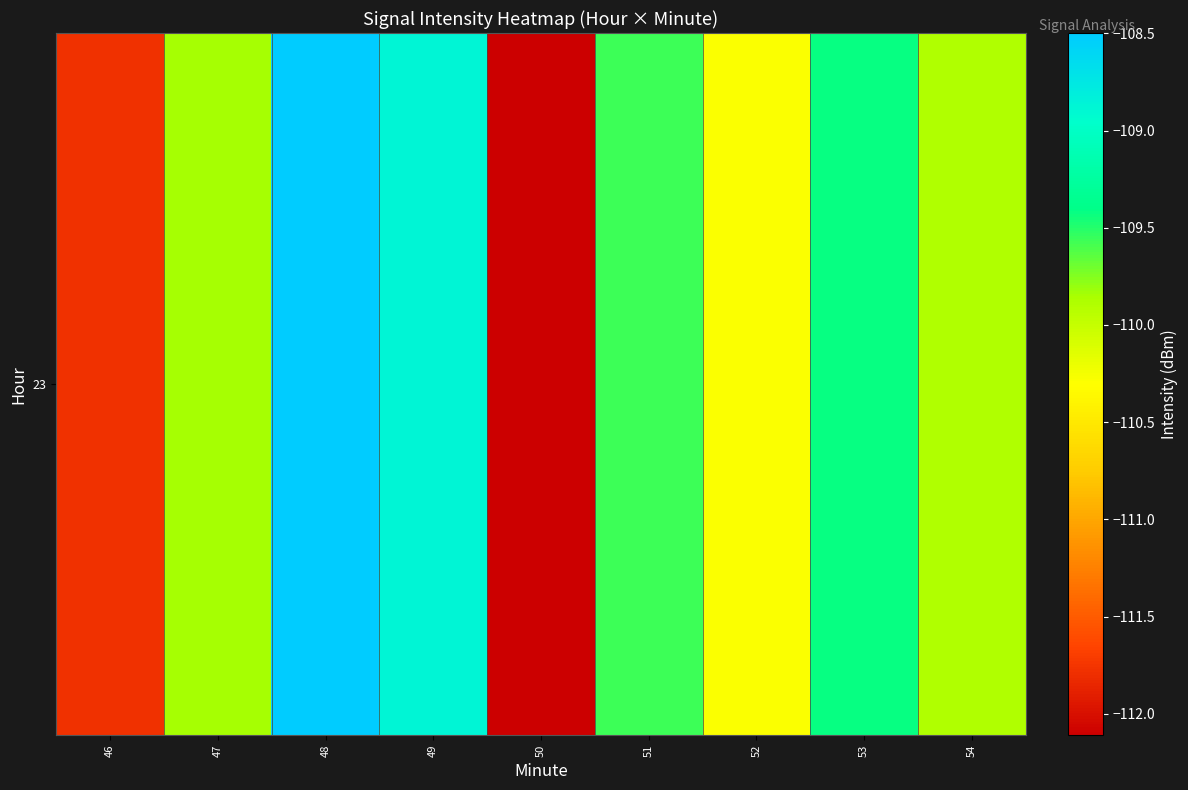

Which label corresponds to the smallest value in the chart?

50